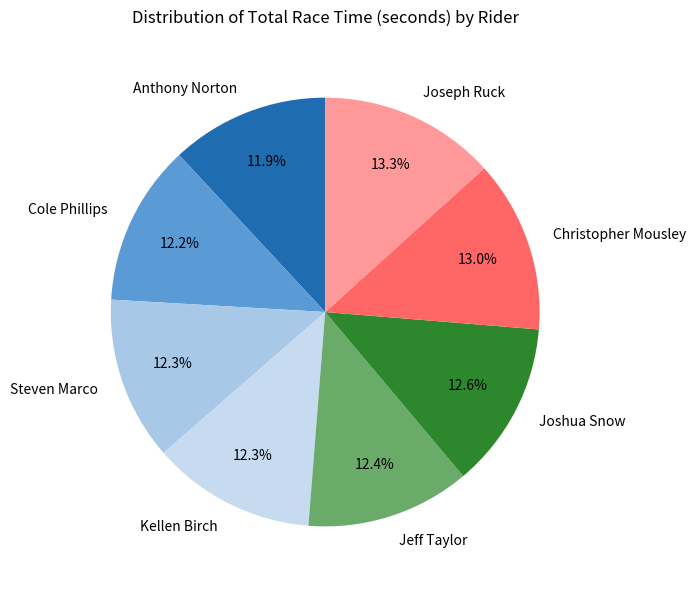

True or false: Joshua Snow accounts for 2% of the total.

False